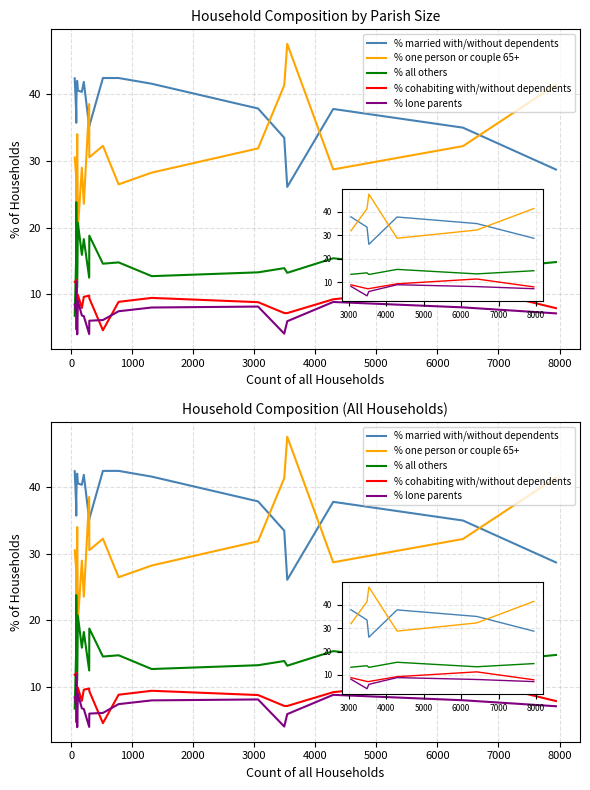

What is the spread (max minus min) of values at 17?

28.9